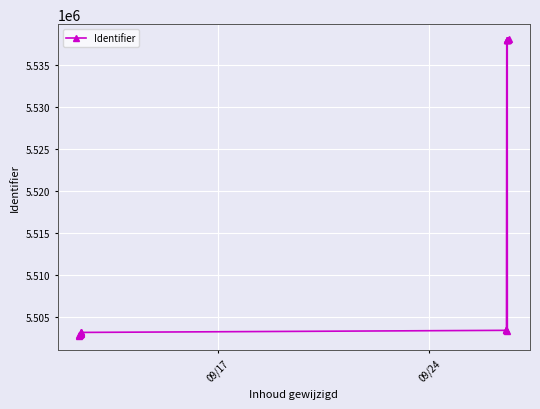

What is the difference between the maximum and minimum values?

35323